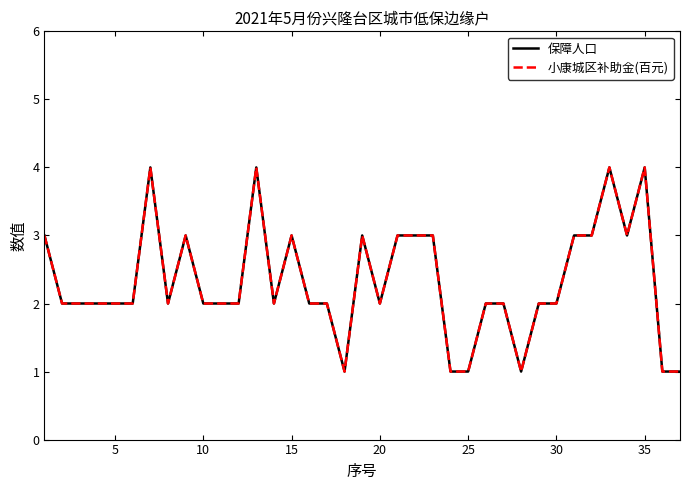

Reading left to right, transcribe all the data shown in this chart.

保障人口: 3	2	2	2	2	2	4	2	3	2	2	2	4	2	3	2	2	1	3	2	3	3	3	1	1	2	2	1	2	2	3	3	4	3	4	1	1
小康城区补助金(百元): 3	2	2	2	2	2	4	2	3	2	2	2	4	2	3	2	2	1	3	2	3	3	3	1	1	2	2	1	2	2	3	3	4	3	4	1	1